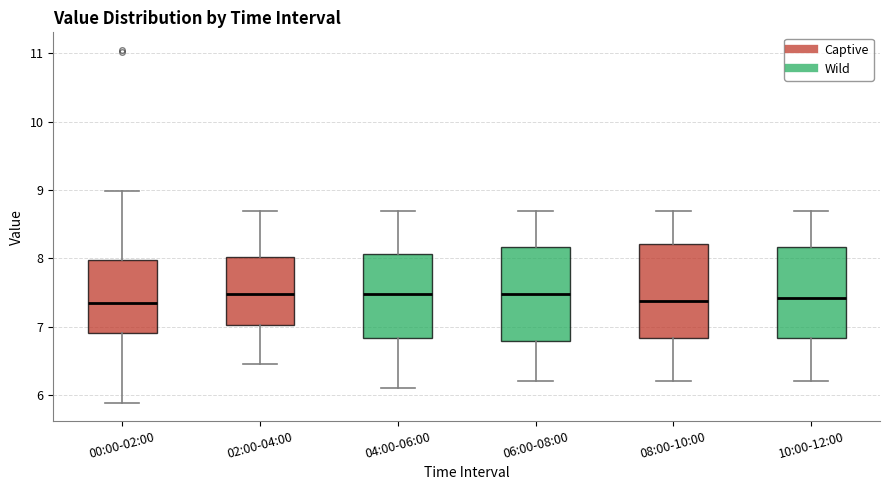

Where is the upper edge of the box for 08:00-10:00 on the y-axis? The values are not printed on the chart, so give them approximately, as read against the axis.

8.2